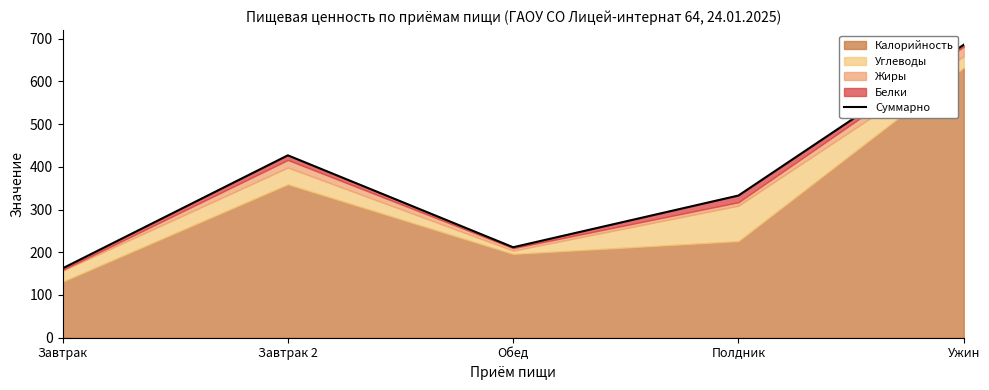

What is the maximum value shown in the chart?

685.7